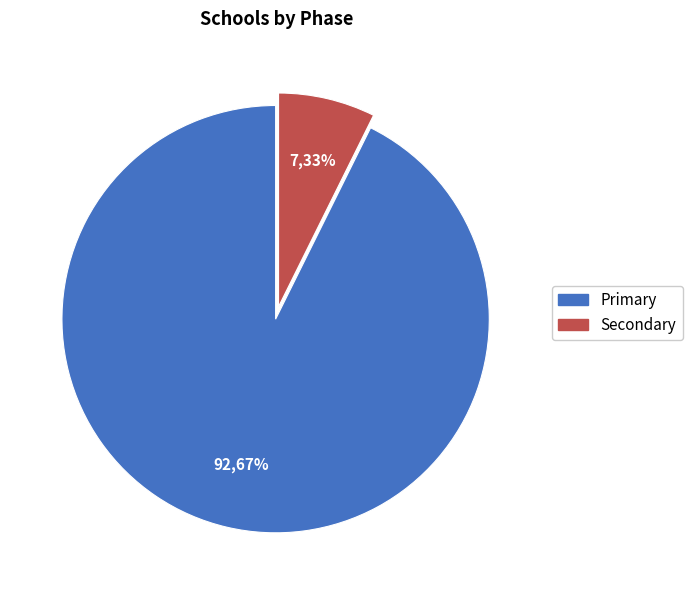

Rank the categories by value from highest to lowest.

Primary, Secondary